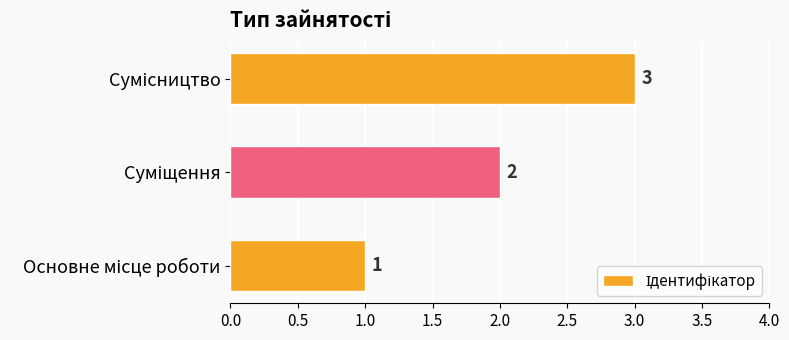

How many distinct data groups are displayed?

1